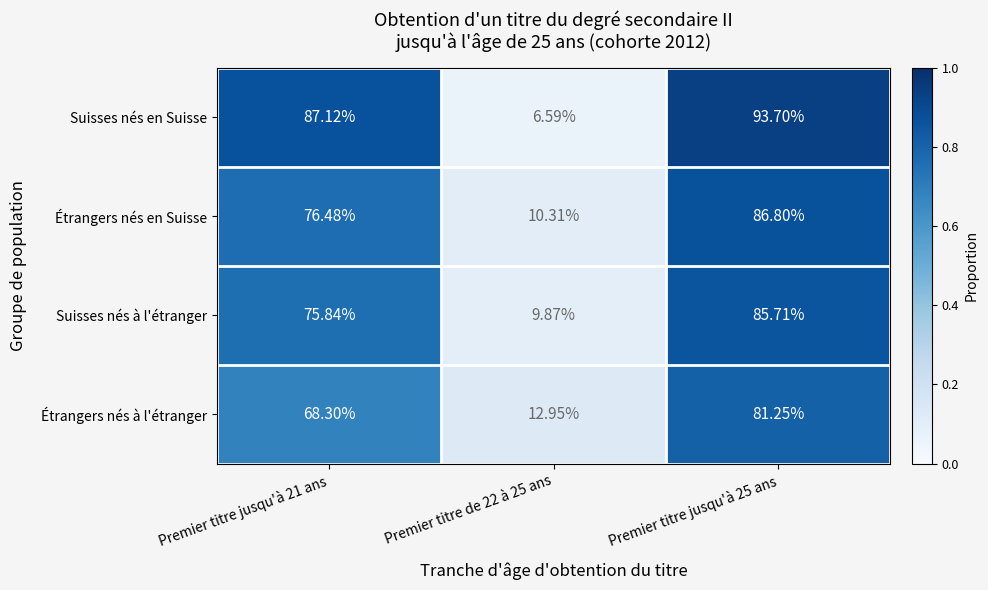

Which series has the largest total across all categories?

Suisses nés en Suisse